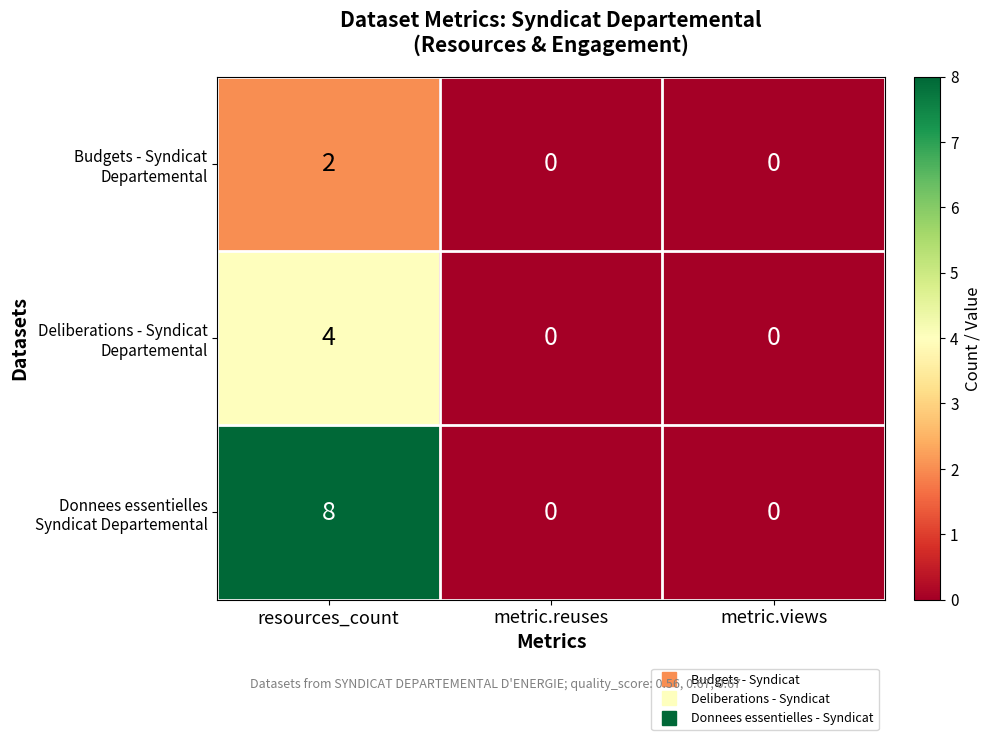

What is the maximum value shown in the chart?

8